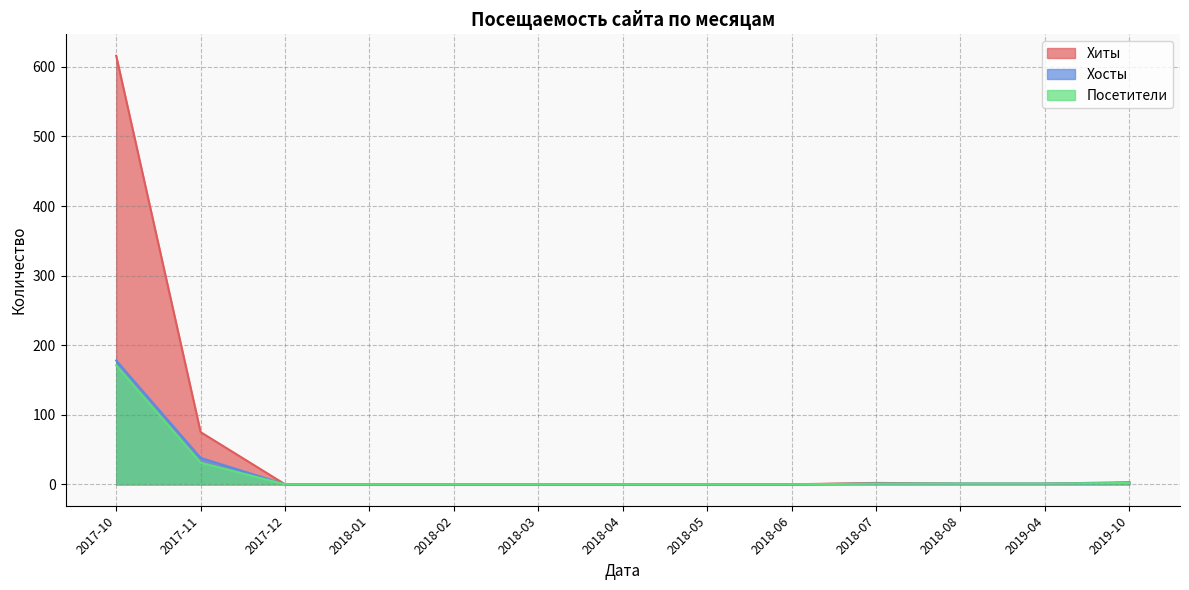

True or false: Хосты and Хиты intersect in this chart.

False